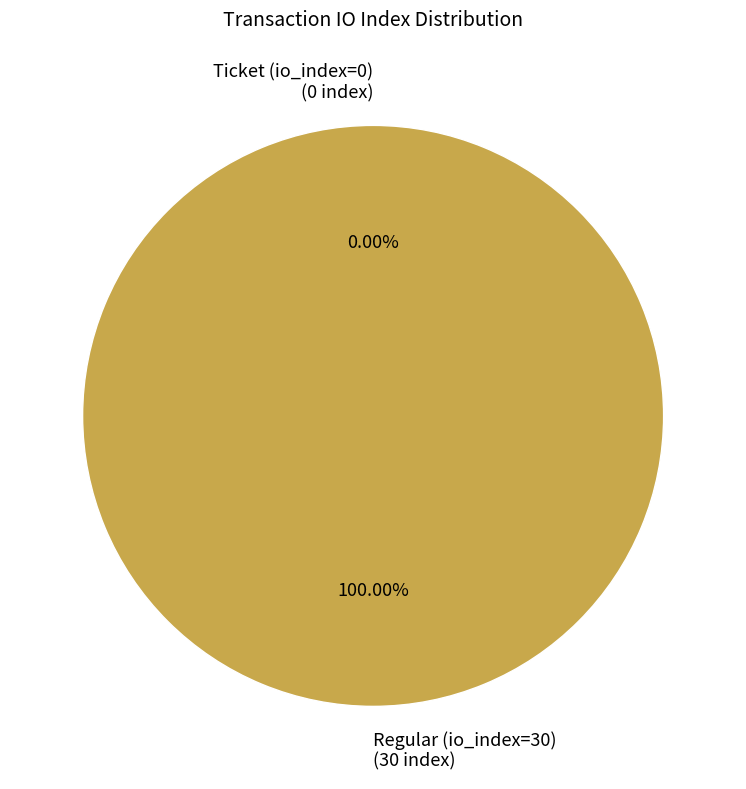

To the nearest percent, what is the combined percentage of Ticket (io_index=0) and Regular (io_index=30)?

100%